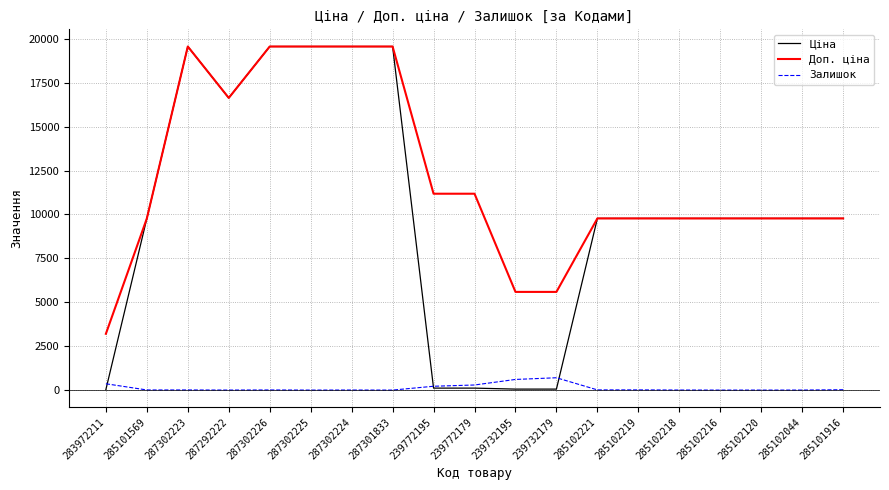

Is it true that Доп. ціна equals 19473.1 at 239772179?

False